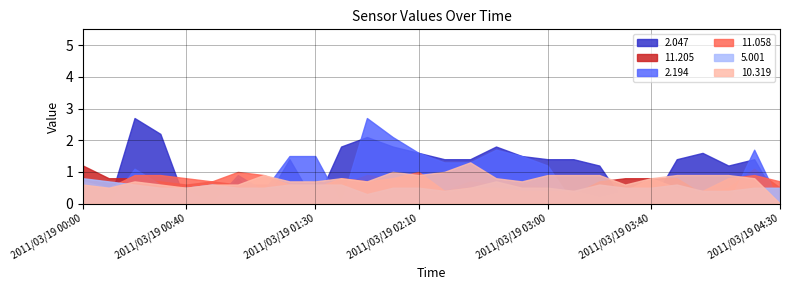

How many intersections are there between 5.001 and 11.058?

4